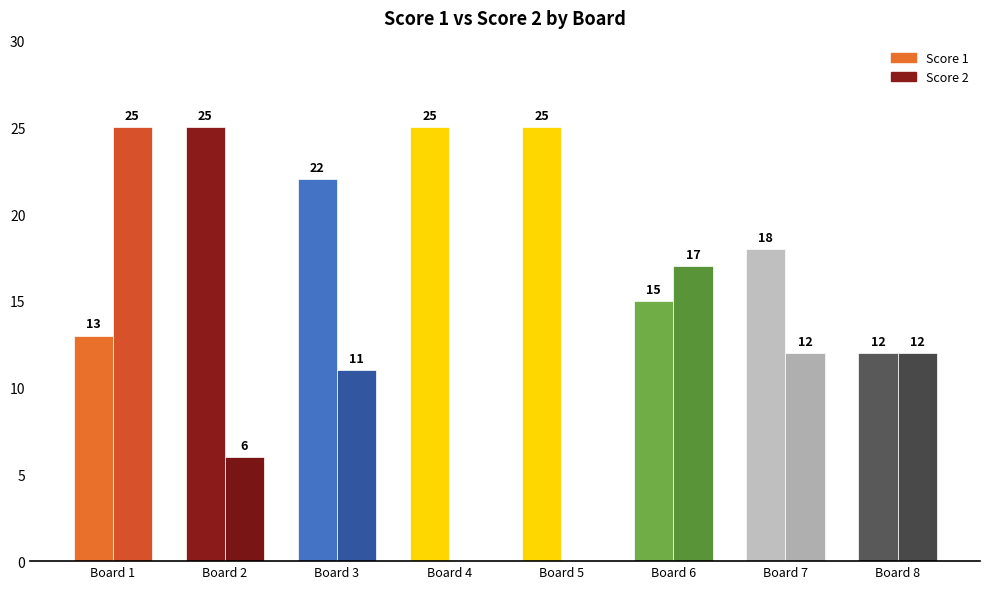

Which series has the widest spread of values?

Score 2